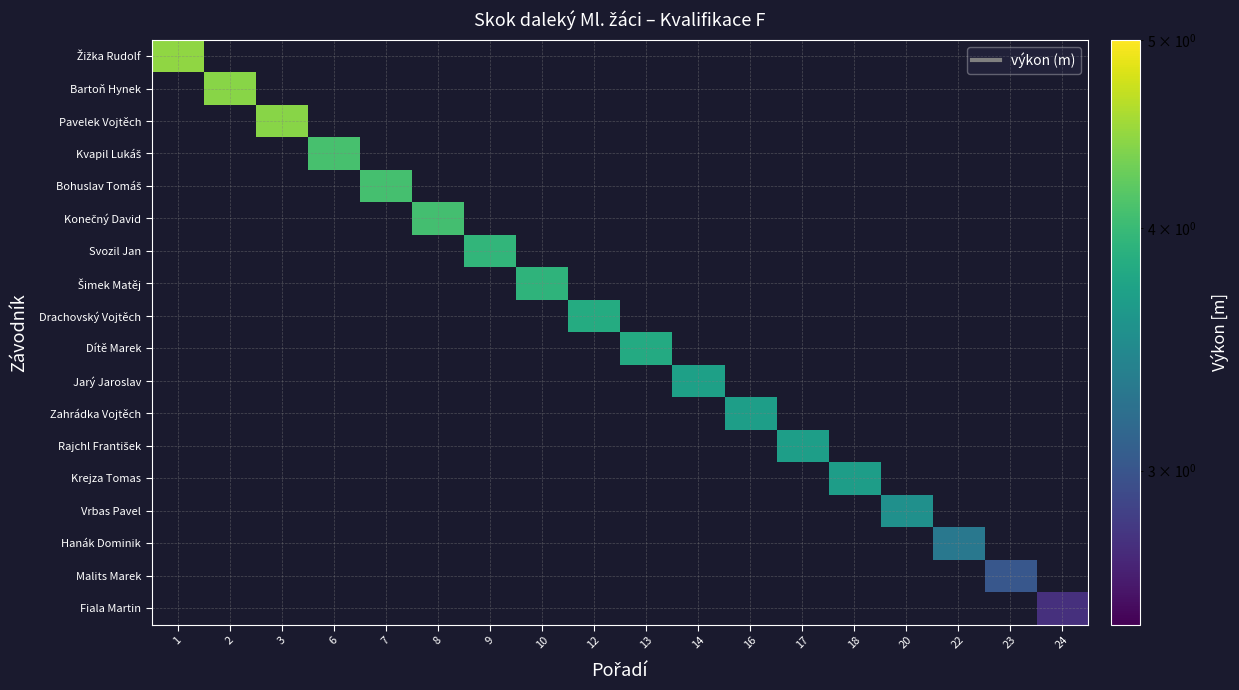

What is the total value across all series at 6?

4.1